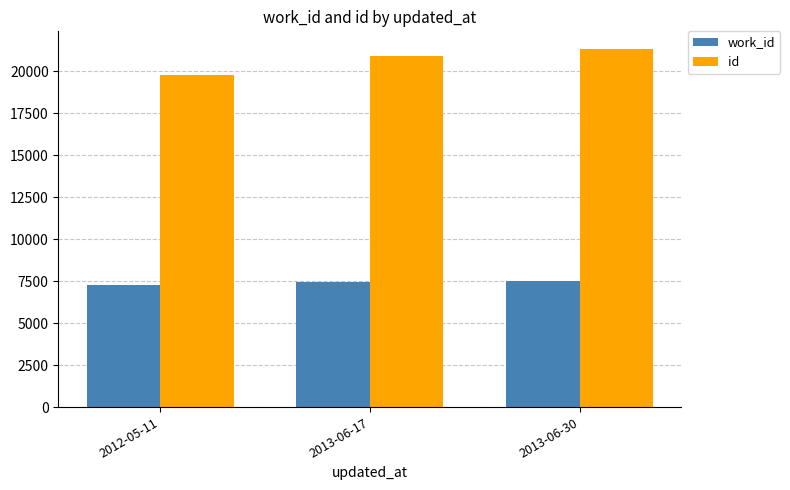

What is the greatest value displayed?

21307